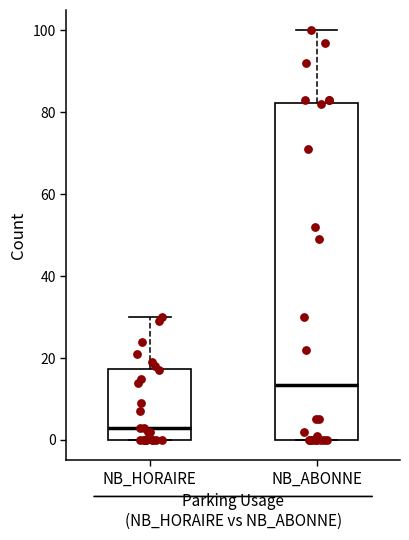

Reading left to right, read every box against the y-axis: the position of its median line, the range the box covers, and the ends of its whiskers. The values are not printed on the chart, so give them approximately, as read against the axis.

NB_HORAIRE: median 4, box 0 to 18, whiskers 0 to 30
NB_ABONNE: median 14, box 0 to 82, whiskers 0 to 100